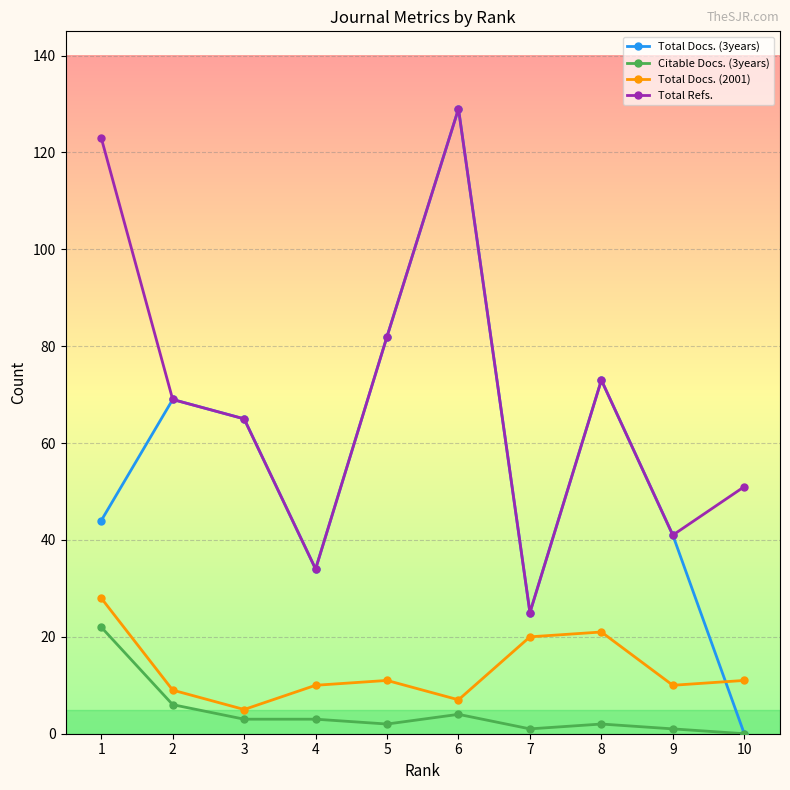

True or false: Total Refs. and Total Docs. (2001) intersect in this chart.

False